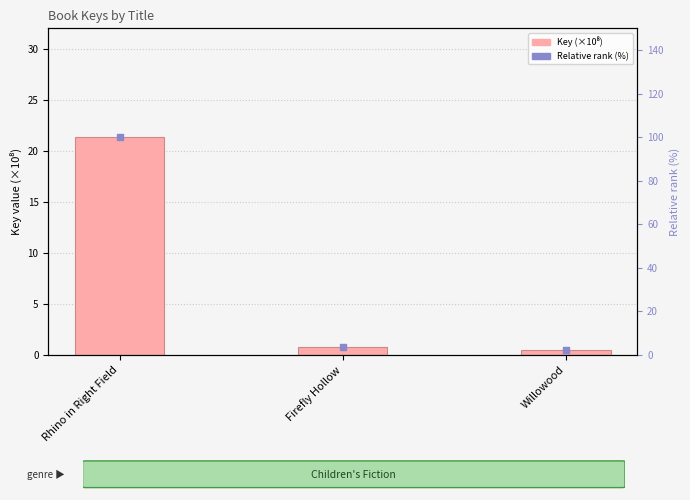

At how many categories does at least one series exceed 48?

1